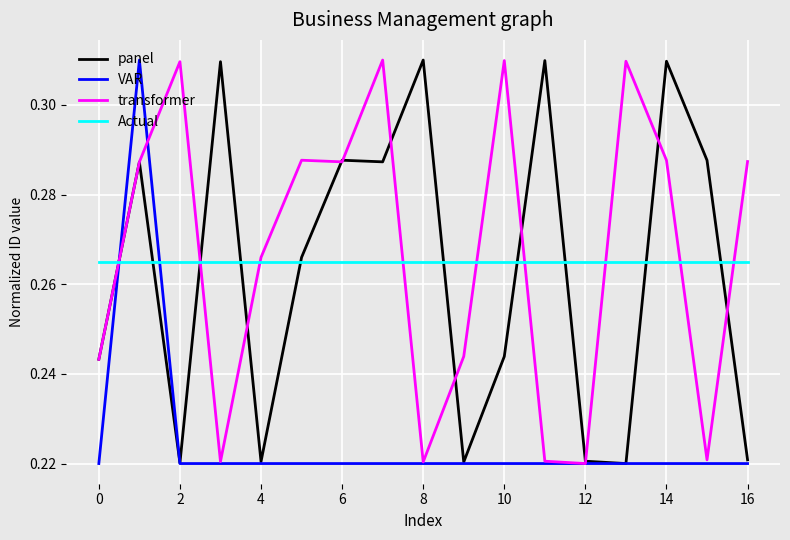

Does the chart display data point markers on the line(s)?

No